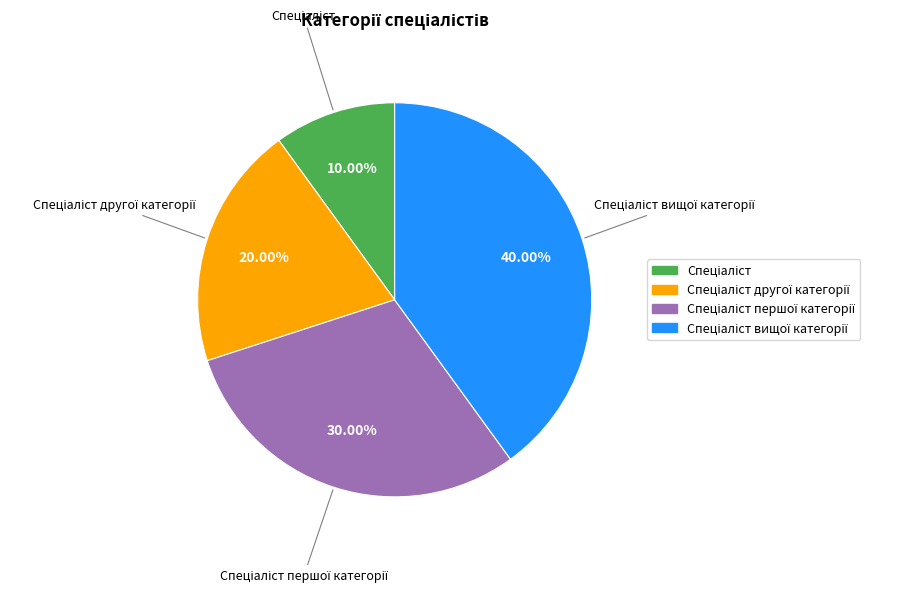

How many segments does this pie chart have?

4